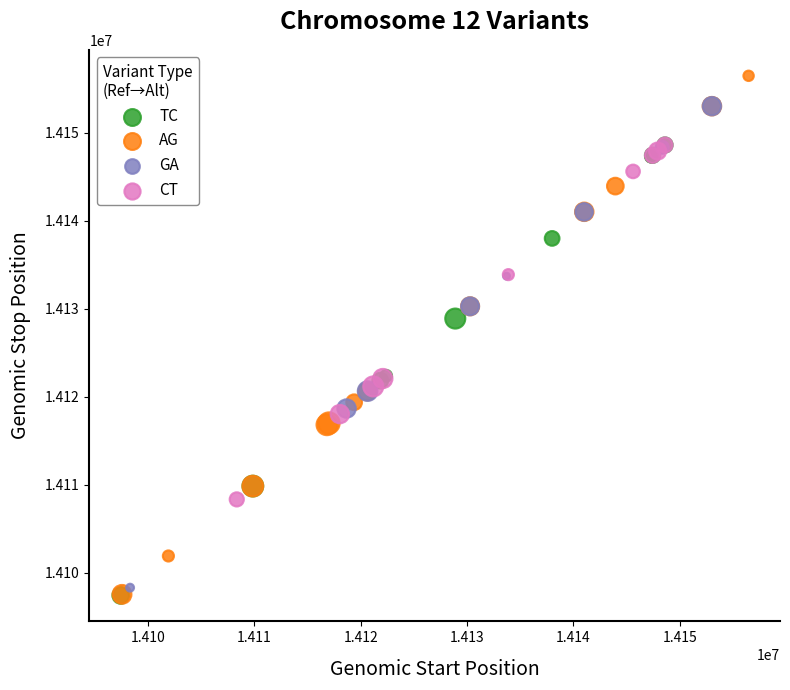

Which series has the widest spread of Y values?

AG